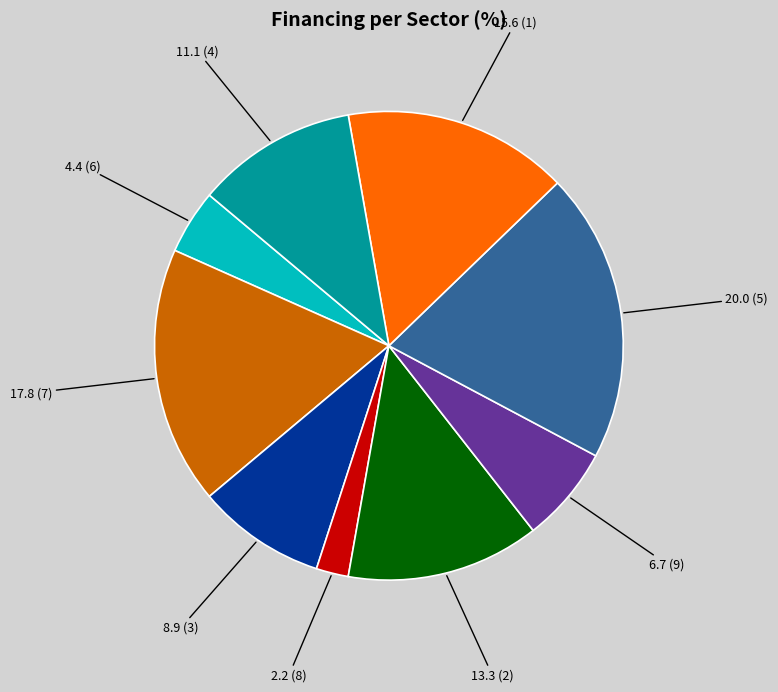

Does any single category account for the majority?

No